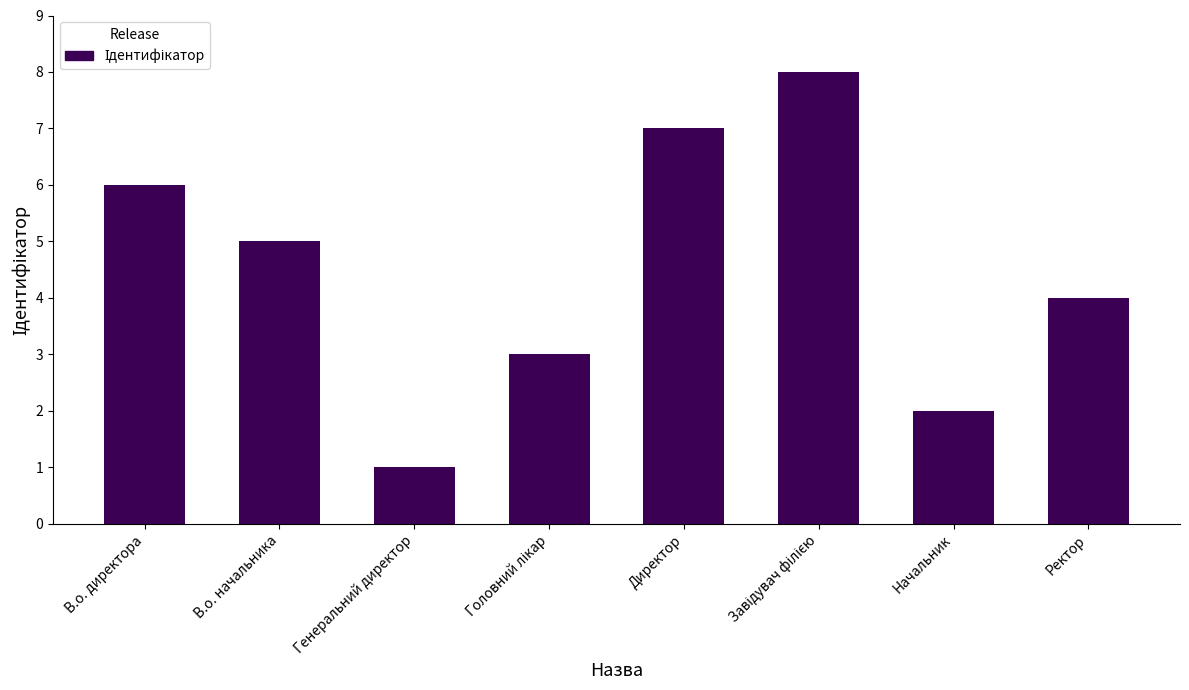

How many bars are there in total?

8